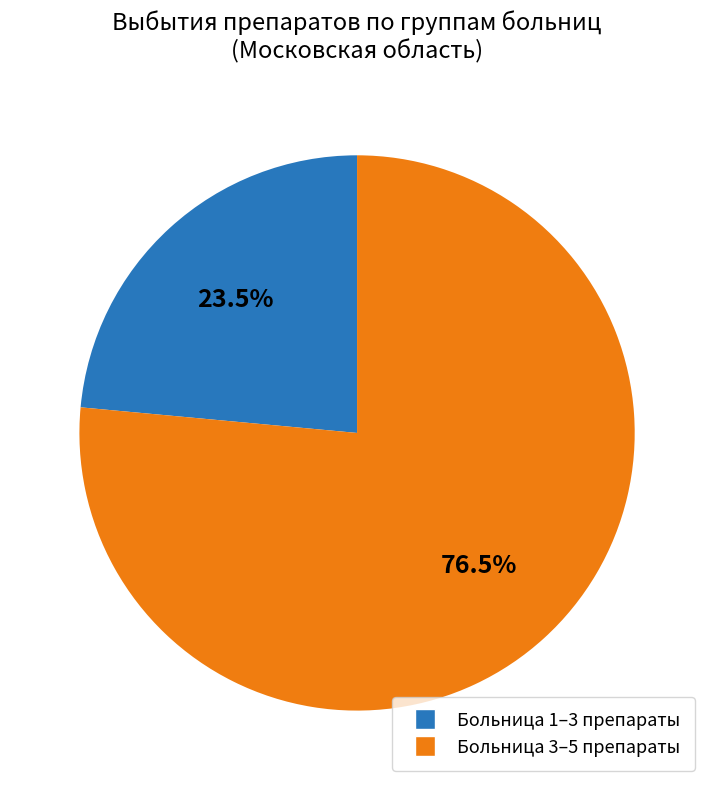

How many slices are in this pie chart?

2